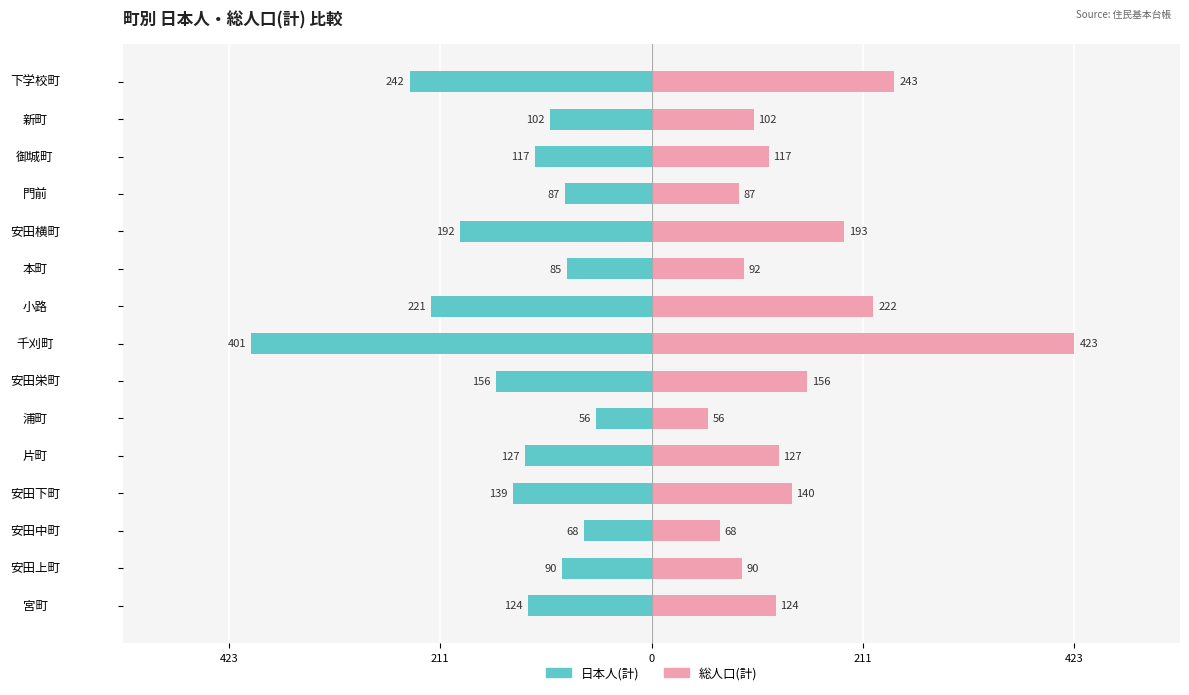

How many data points in 日本人(計) are above -124?

7